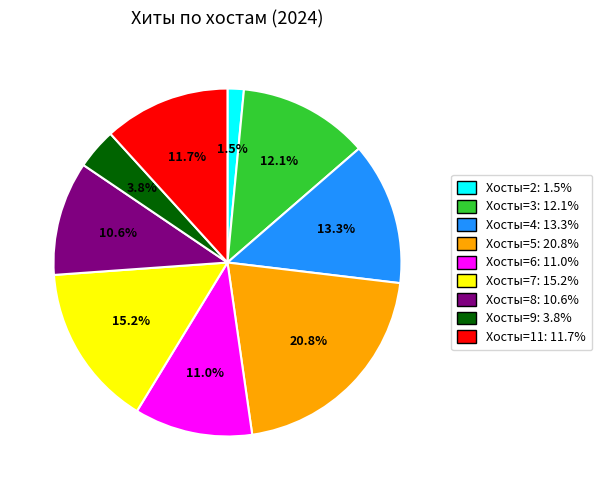

Is there a majority slice in this chart?

No